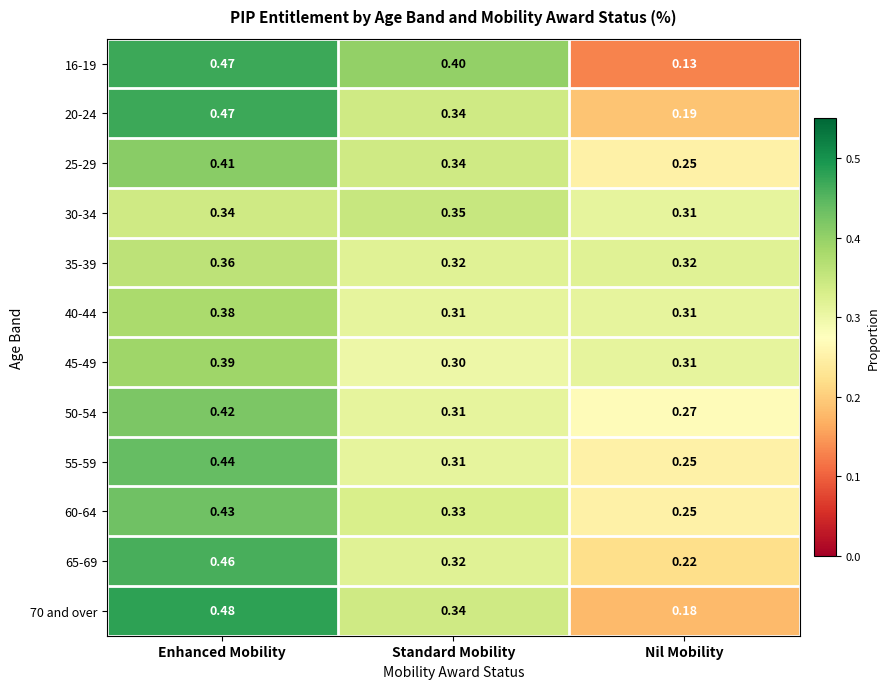

At which category does the chart reach its peak across all series?

Enhanced Mobility